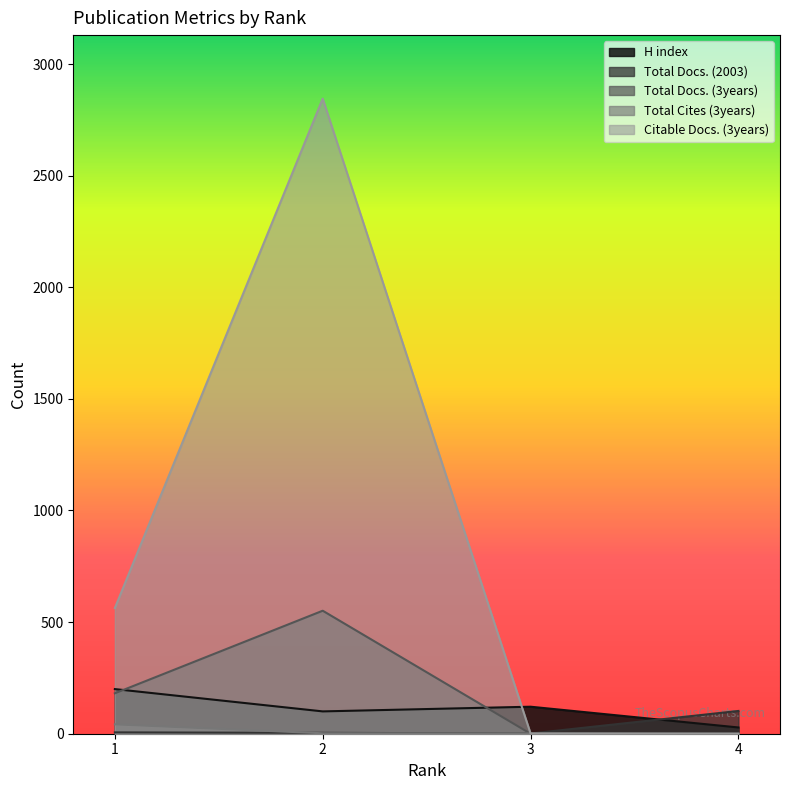

What is the difference between the maximum and minimum values in the Total Docs. (3years) series?

551